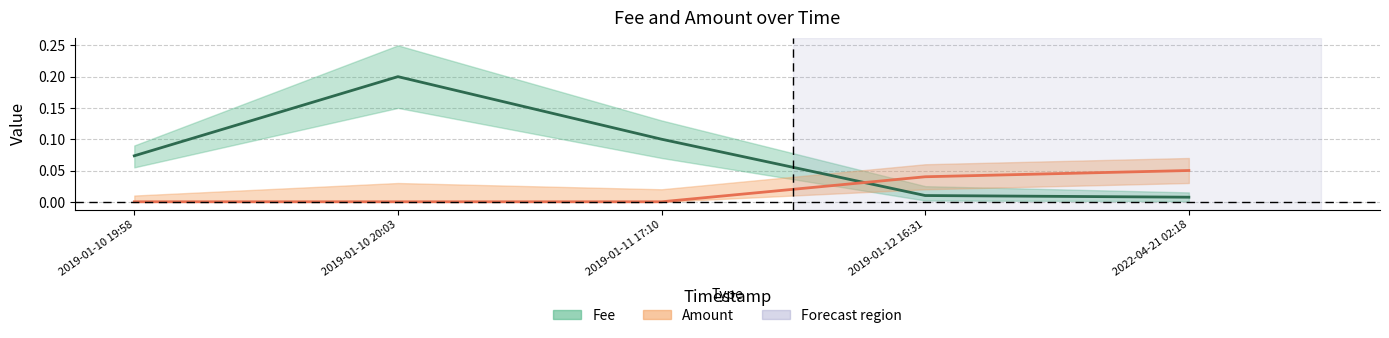

What is the sum of all Fee values?

0.4